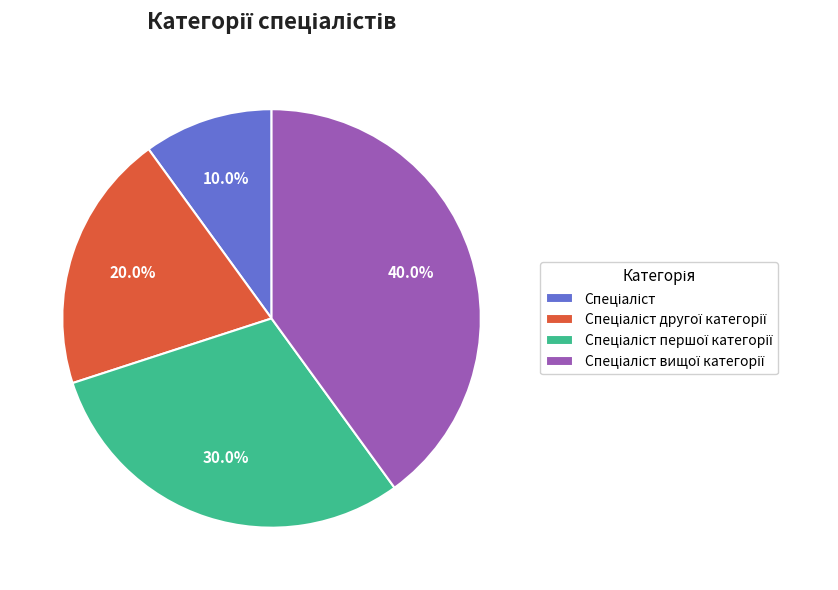

Is there a majority slice in this chart?

No